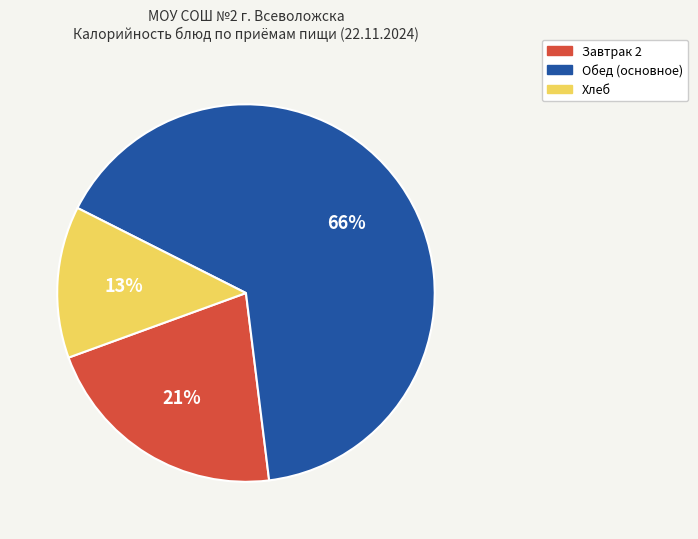

Does any single category account for the majority?

Yes